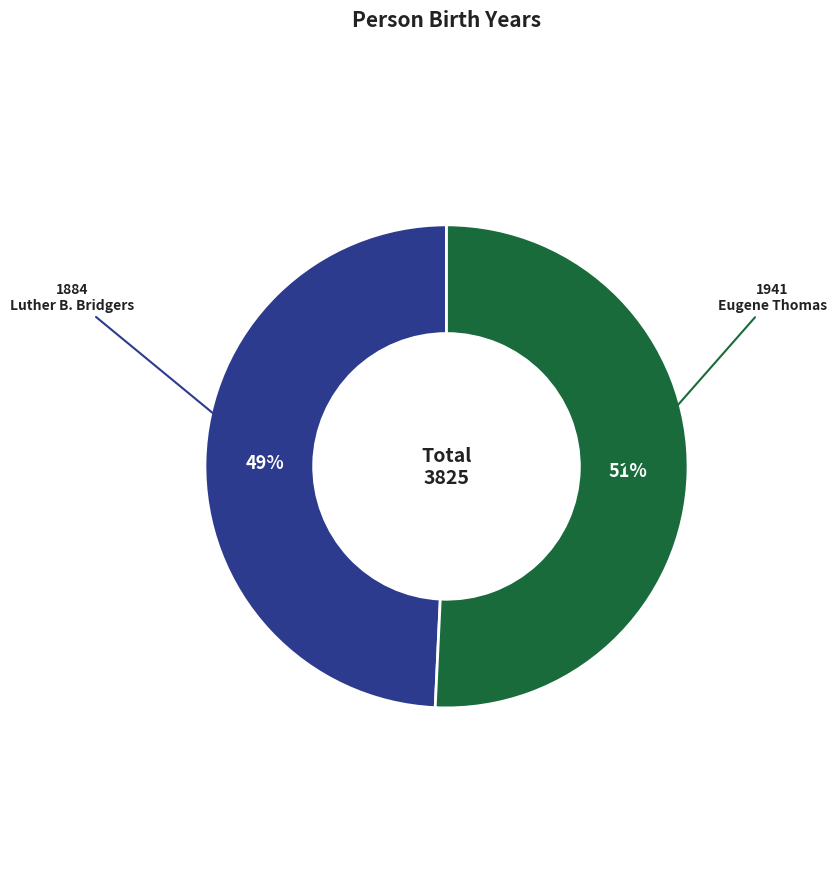

Rank the categories by value from lowest to highest.

Luther B. Bridgers, Eugene Thomas